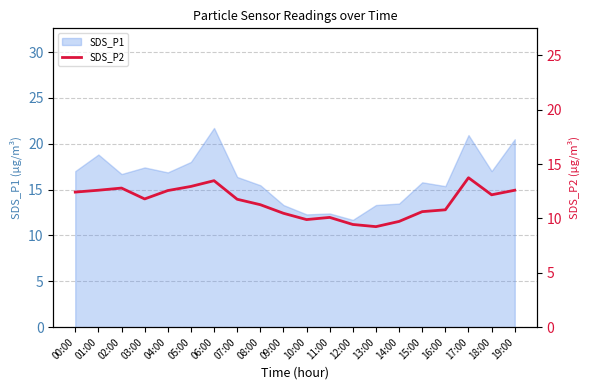

Which category has the highest value in the SDS_P1 series?

06:00